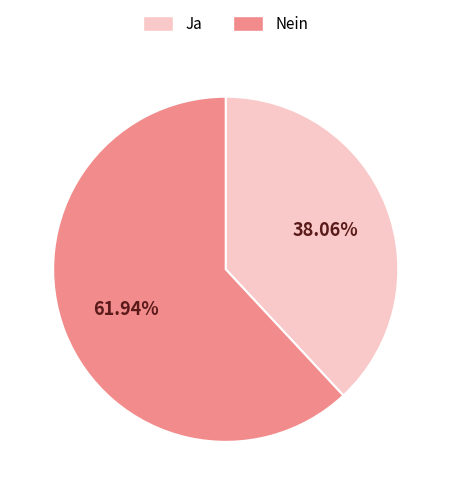

To the nearest percent, what portion does Ja represent?

38%